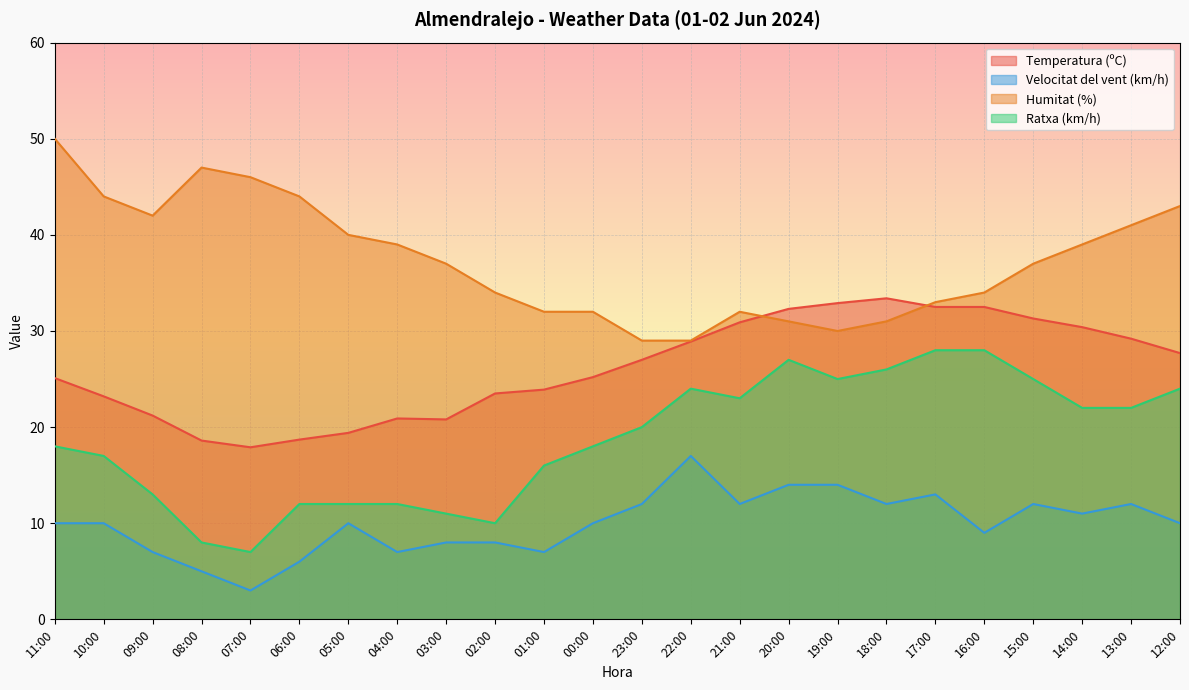

Which series has the largest total across all categories?

Humitat (%)